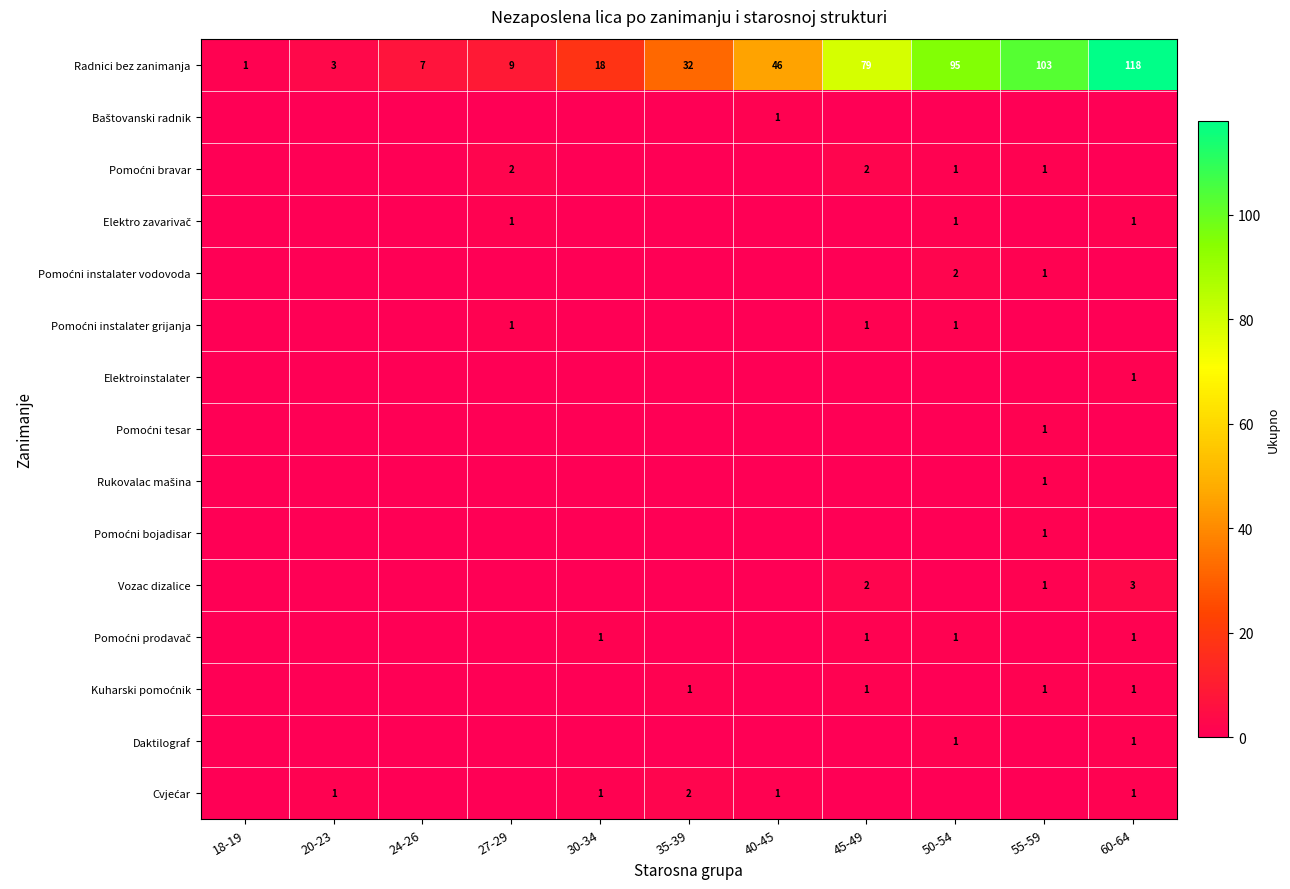

The Radnici bez zanimanja series shows 79 at 45-49. True or false?

True